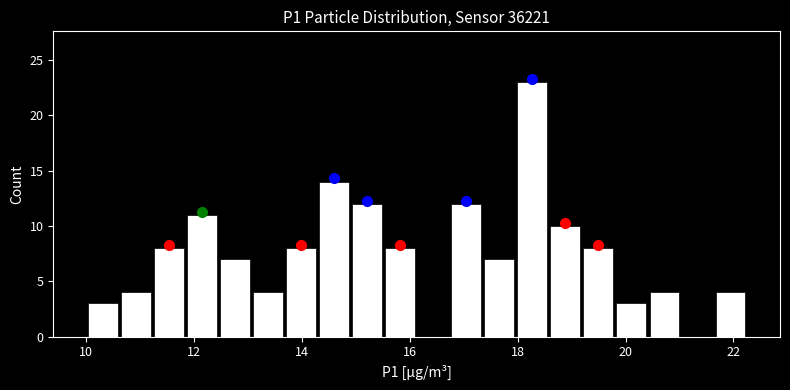

Around what value on the x-axis is the tallest bar? Give the approximate position of its centre, as read against the axis.

18.2